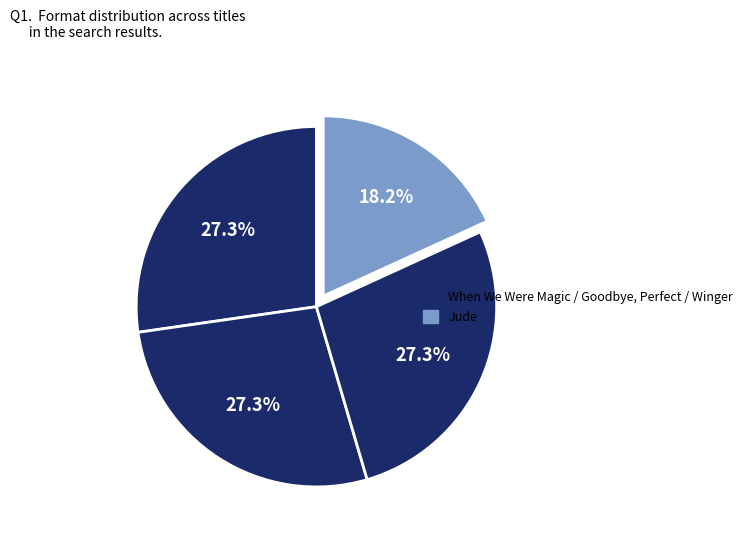

Count the number of slices in the pie.

4